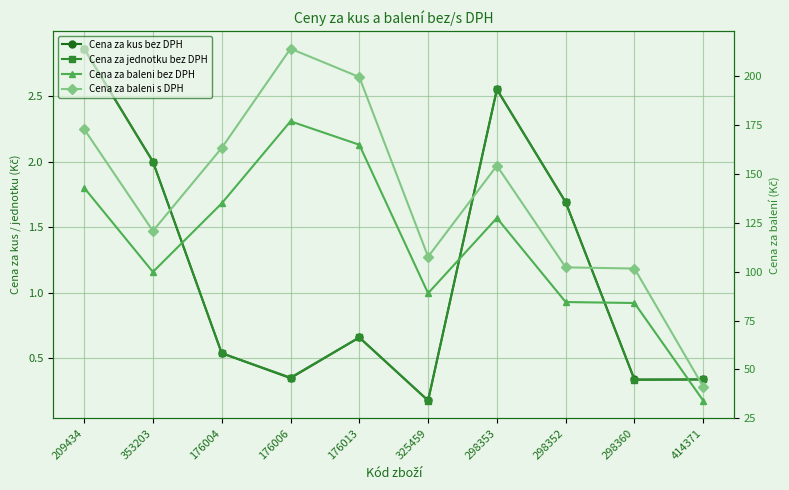

Where does the Cena za baleni s DPH series first go above 154?

209434